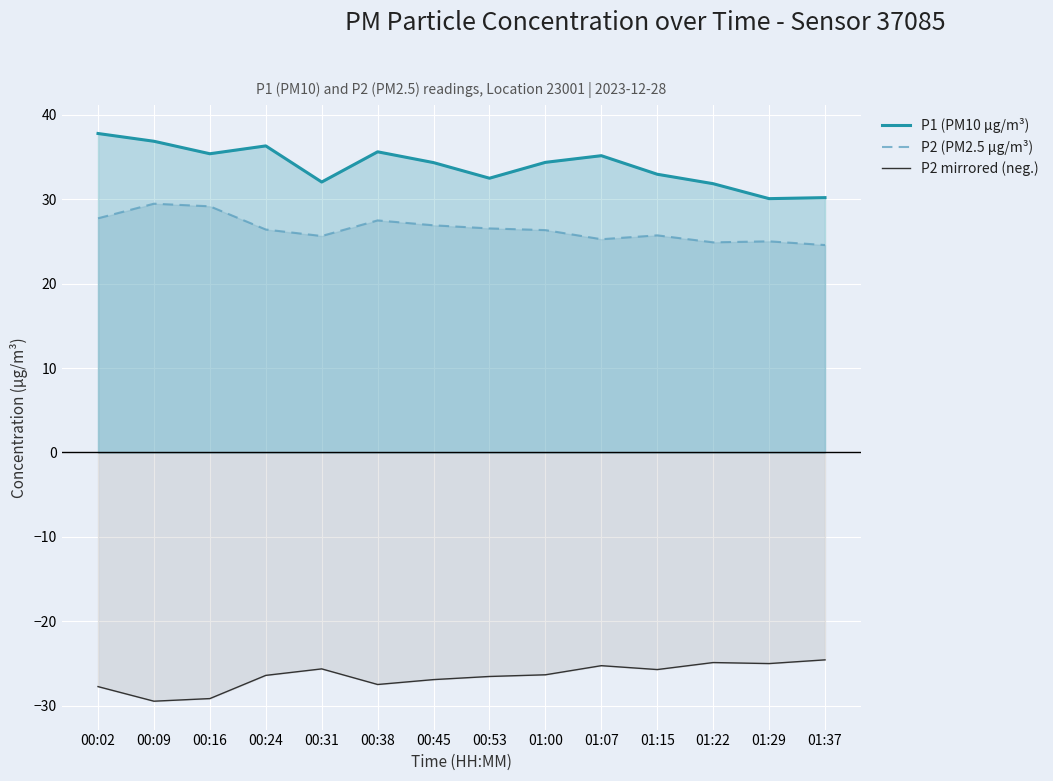

What is the label of the 5th point from the left?

00:31